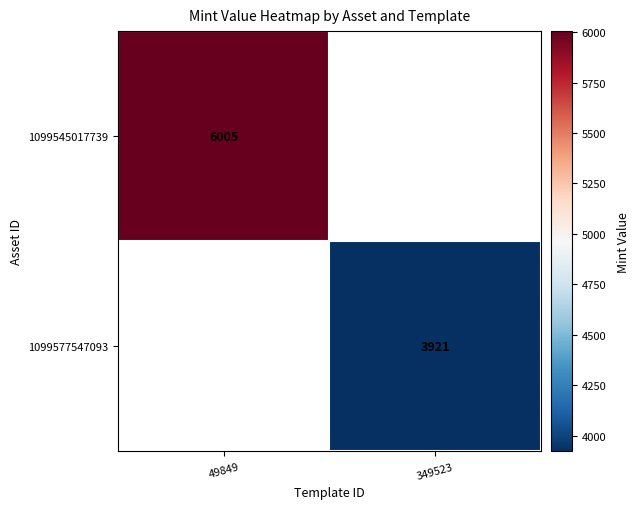

Which category has the highest value across all series?

49849